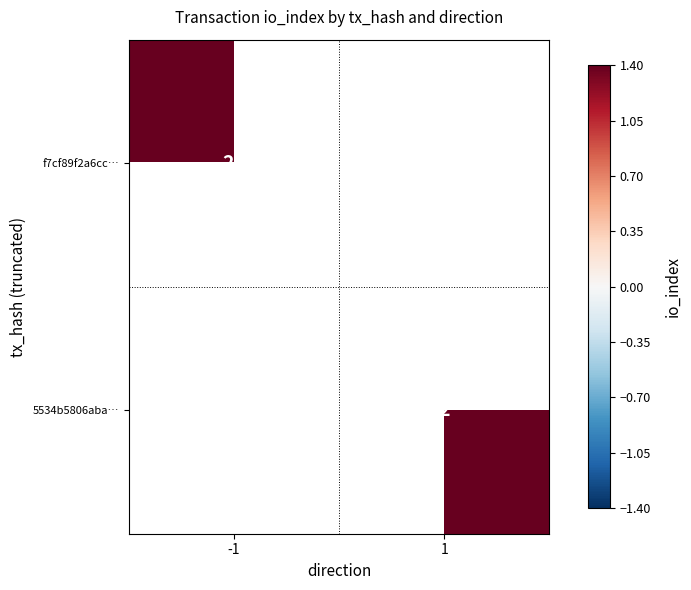

What is the minimum value shown in the chart?

2.0